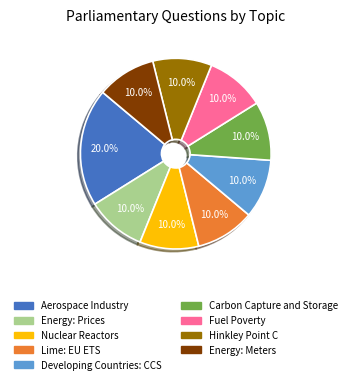

Approximately how many times larger is the value at Energy: Meters compared to Hinkley Point C?

1.0